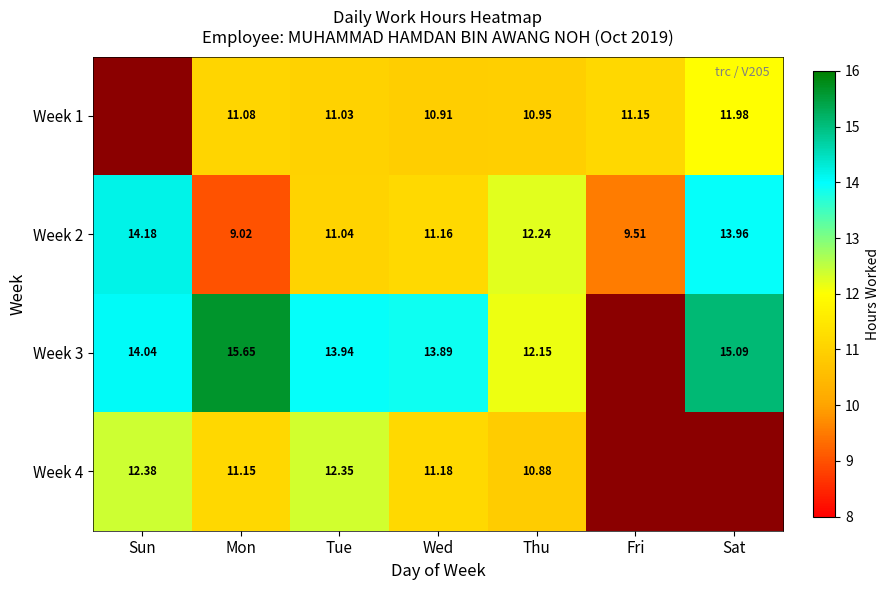

Where is Week 2 nearest to the value 11?

Tue